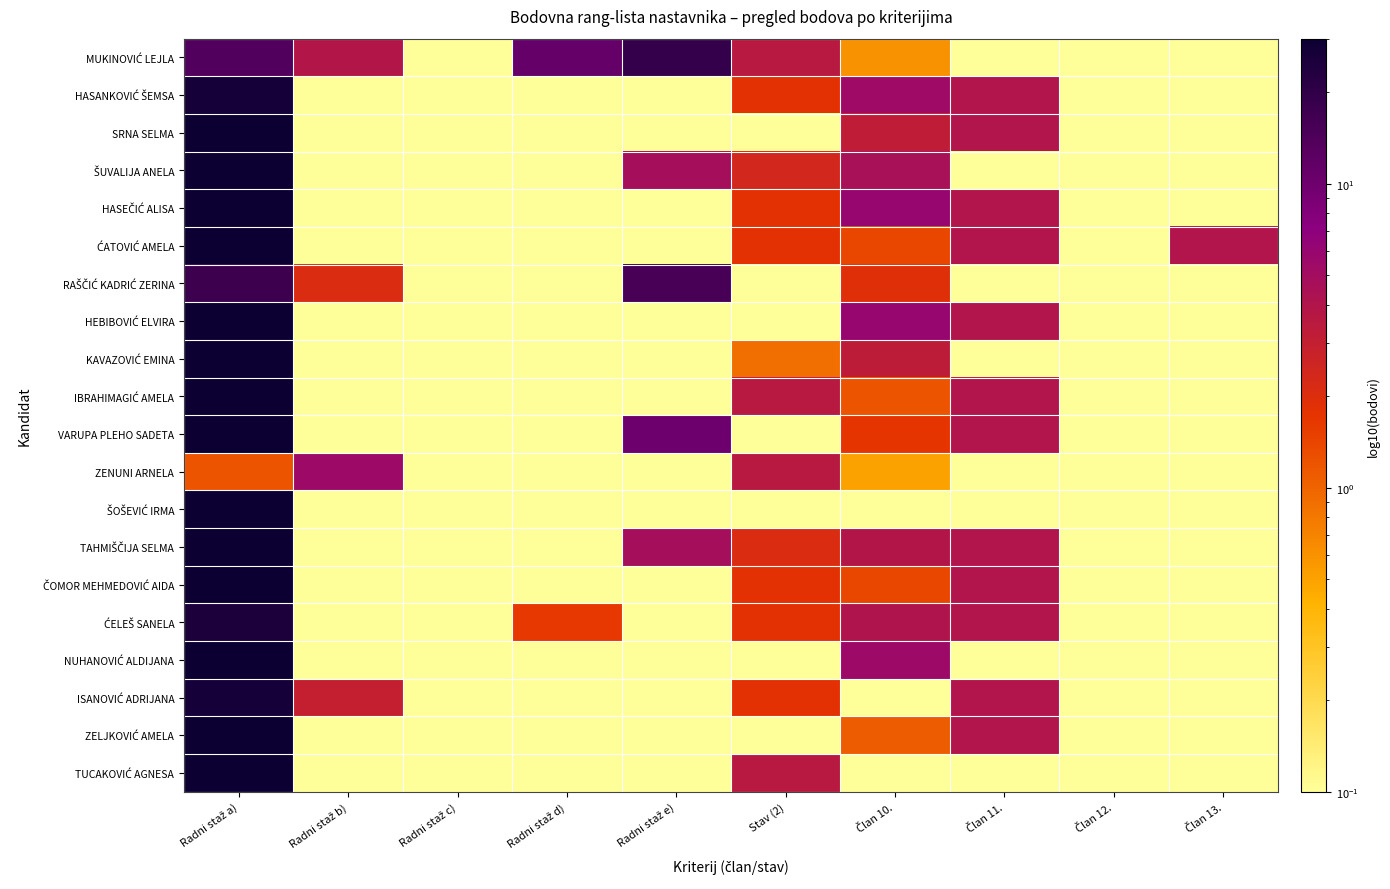

Which series has the largest range (max minus min)?

SRNA SELMA